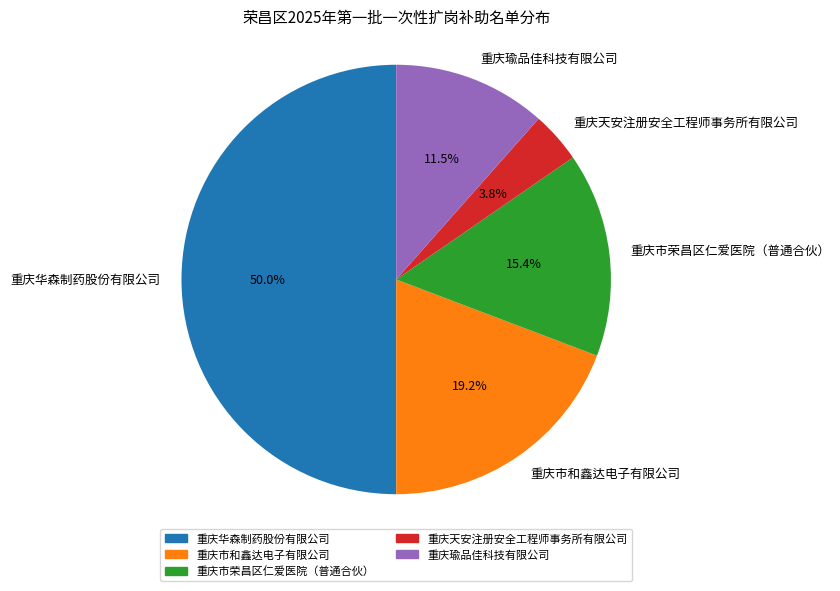

How many slices are in this pie chart?

5